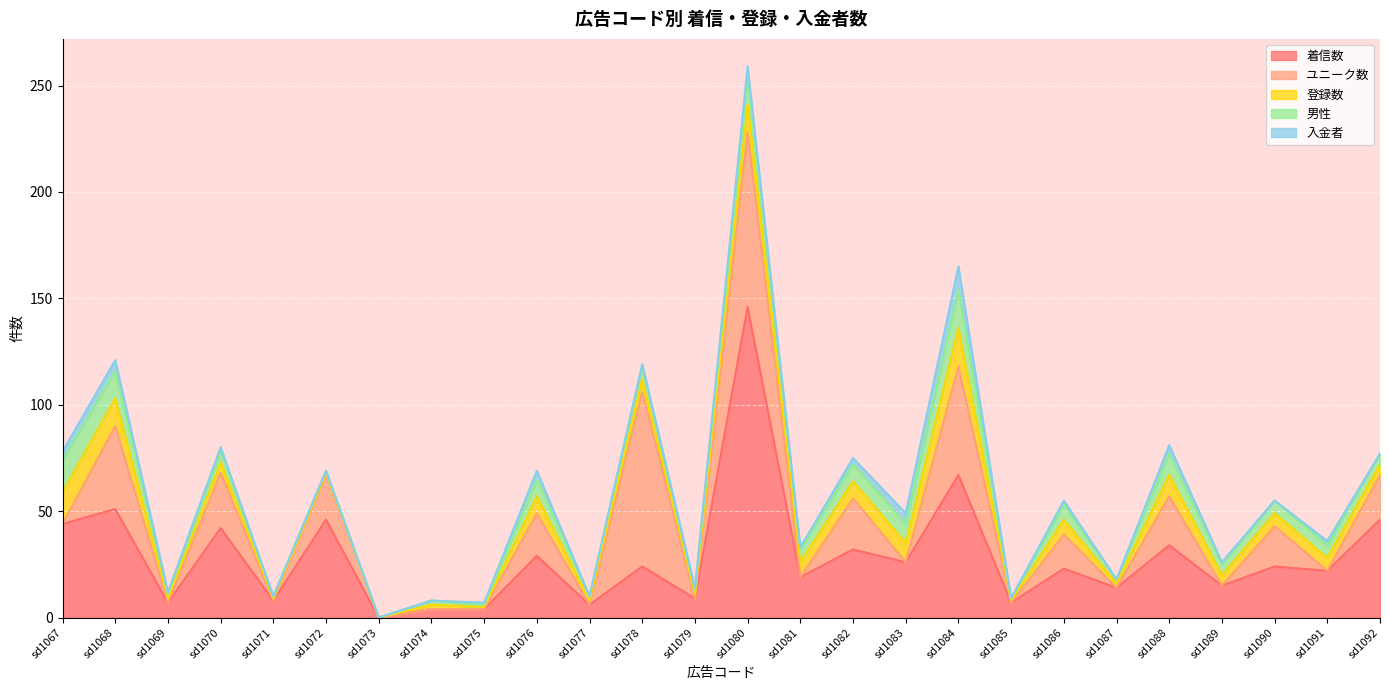

Reading left to right, transcribe all the data shown in this chart.

着信数: sd1067=44	sd1068=51	sd1069=7	sd1070=42	sd1071=8	sd1072=46	sd1073=0	sd1074=4	sd1075=4	sd1076=29	sd1077=6	sd1078=24	sd1079=9	sd1080=146	sd1081=19	sd1082=32	sd1083=26	sd1084=67	sd1085=7	sd1086=23	sd1087=14	sd1088=34	sd1089=15	sd1090=24	sd1091=22	sd1092=46
ユニーク数: sd1067=0	sd1068=39	sd1069=0	sd1070=26	sd1071=0	sd1072=21	sd1073=0	sd1074=0	sd1075=0	sd1076=20	sd1077=0	sd1078=82	sd1079=0	sd1080=82	sd1081=0	sd1082=24	sd1083=0	sd1084=51	sd1085=0	sd1086=16	sd1087=0	sd1088=23	sd1089=0	sd1090=19	sd1091=0	sd1092=21
登録数: sd1067=15	sd1068=13	sd1069=2	sd1070=5	sd1071=1	sd1072=1	sd1073=0	sd1074=2	sd1075=1	sd1076=8	sd1077=2	sd1078=6	sd1079=2	sd1080=13	sd1081=7	sd1082=8	sd1083=9	sd1084=18	sd1085=1	sd1086=7	sd1087=2	sd1088=10	sd1089=5	sd1090=6	sd1091=6	sd1092=5
男性: sd1067=15	sd1068=13	sd1069=2	sd1070=5	sd1071=1	sd1072=1	sd1073=0	sd1074=2	sd1075=1	sd1076=8	sd1077=2	sd1078=6	sd1079=2	sd1080=13	sd1081=6	sd1082=8	sd1083=9	sd1084=18	sd1085=1	sd1086=7	sd1087=2	sd1088=10	sd1089=5	sd1090=6	sd1091=6	sd1092=5
入金者: sd1067=4	sd1068=5	sd1069=1	sd1070=2	sd1071=0	sd1072=0	sd1073=0	sd1074=0	sd1075=1	sd1076=4	sd1077=0	sd1078=1	sd1079=1	sd1080=5	sd1081=1	sd1082=3	sd1083=5	sd1084=11	sd1085=0	sd1086=2	sd1087=0	sd1088=4	sd1089=1	sd1090=0	sd1091=2	sd1092=0